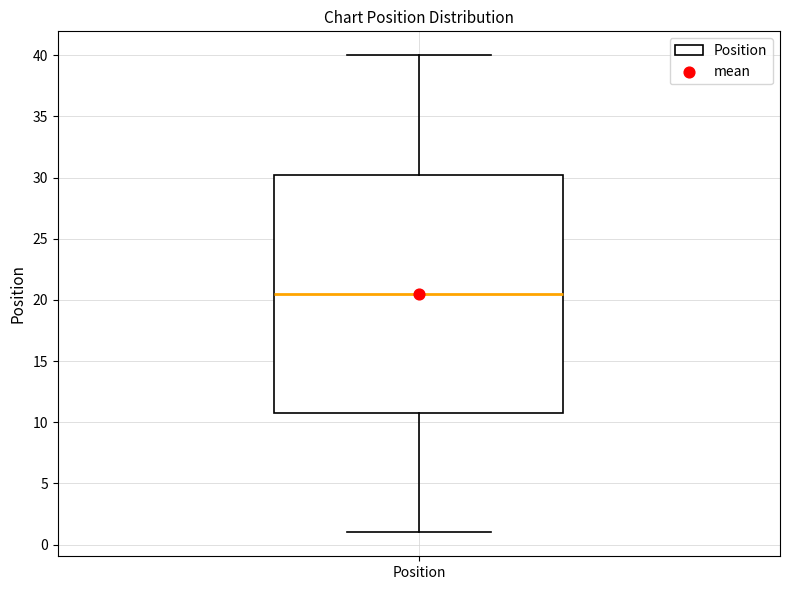

Where does the upper whisker of the box for Position end on the y-axis? The values are not printed on the chart, so give them approximately, as read against the axis.

40.0